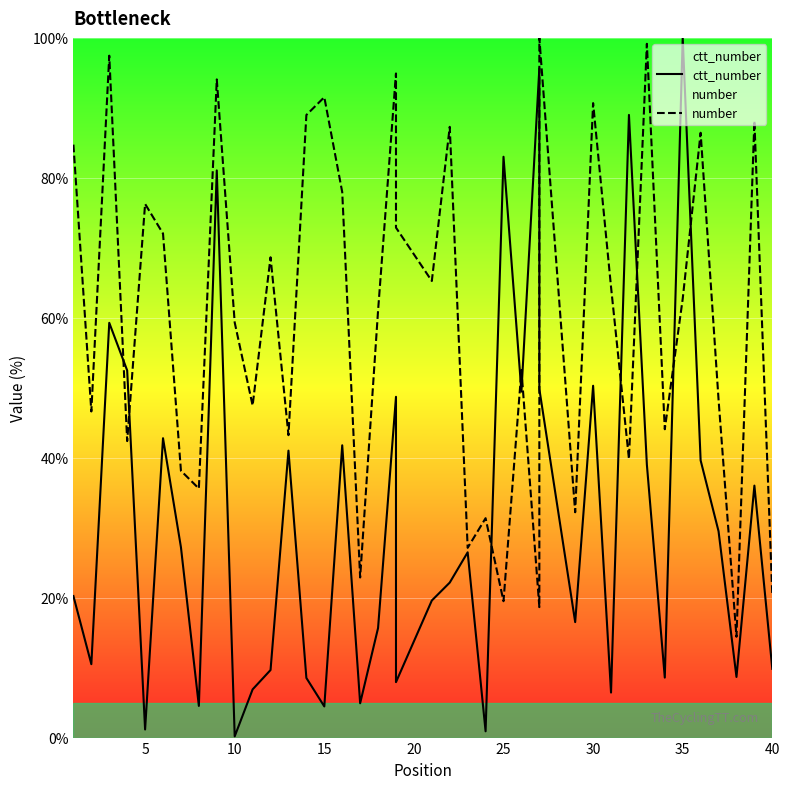

What is the minimum value shown in the chart?

0.2